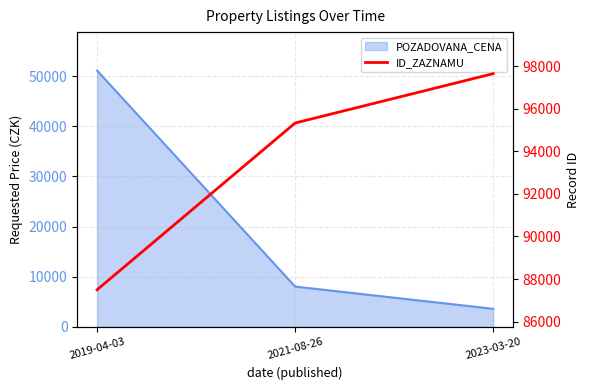

What is the label of the 3rd point from the right?

2019-04-03